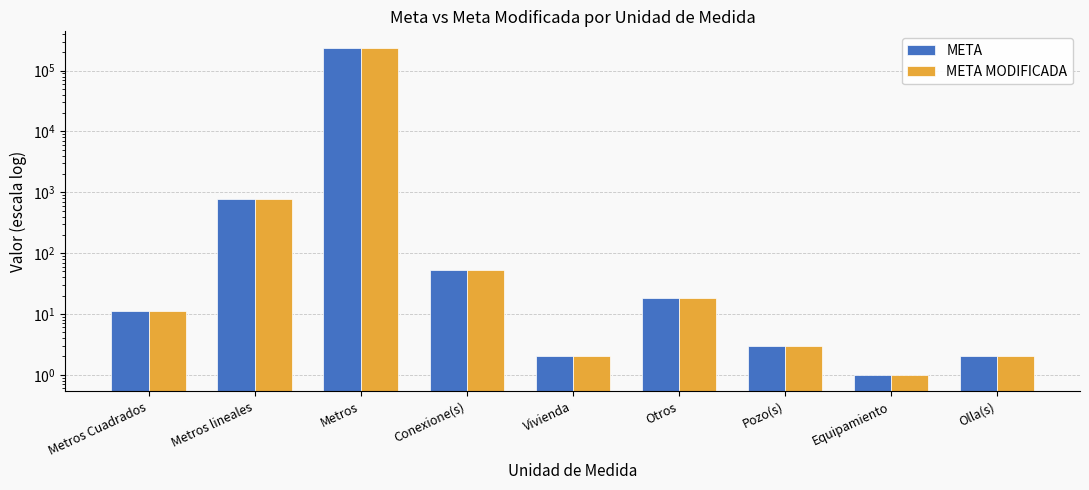

Where does the META series first go above 11?

Metros lineales